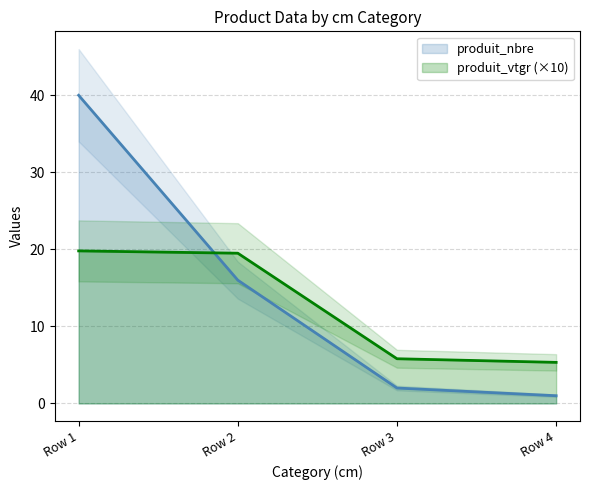

Between Row 1 and Row 4, which series saw the biggest shift?

produit_nbre